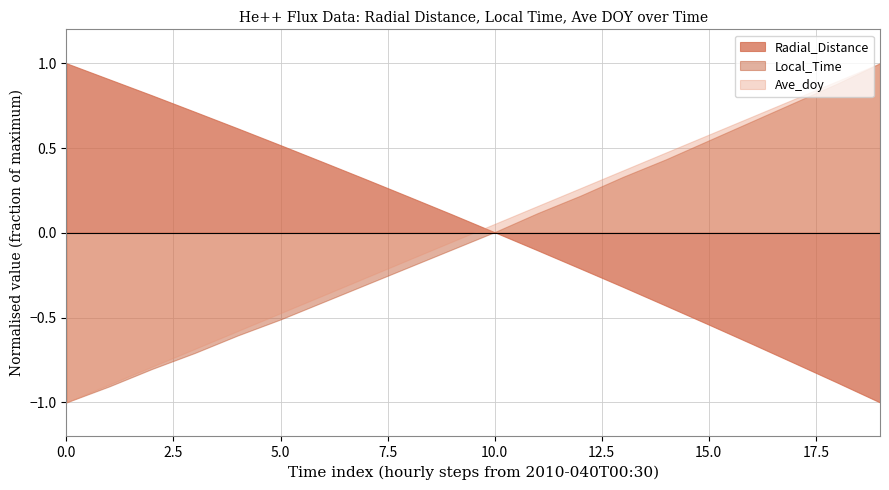

Does the chart have visible grid lines?

Yes